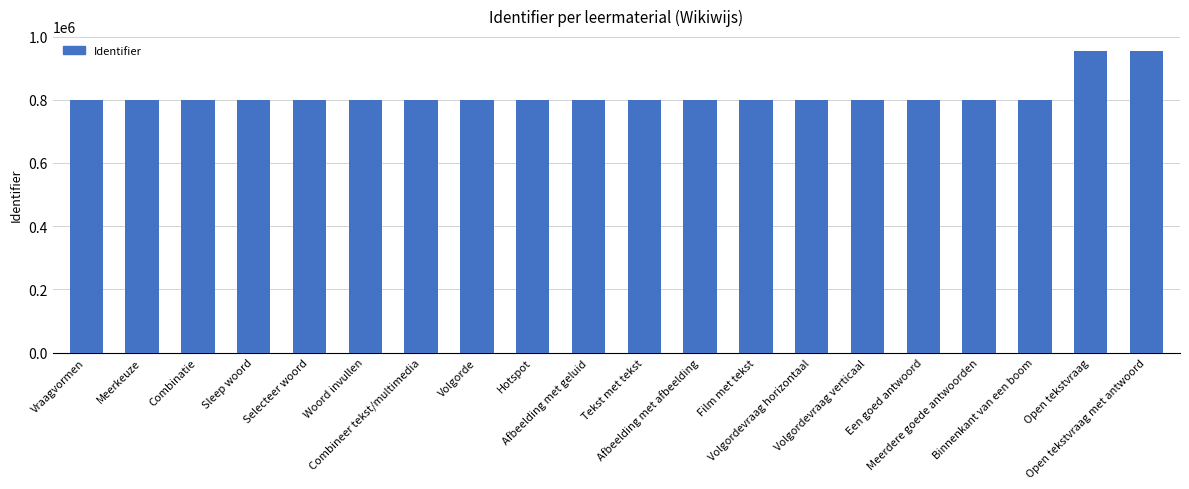

What is the maximum value shown in the chart?

953895